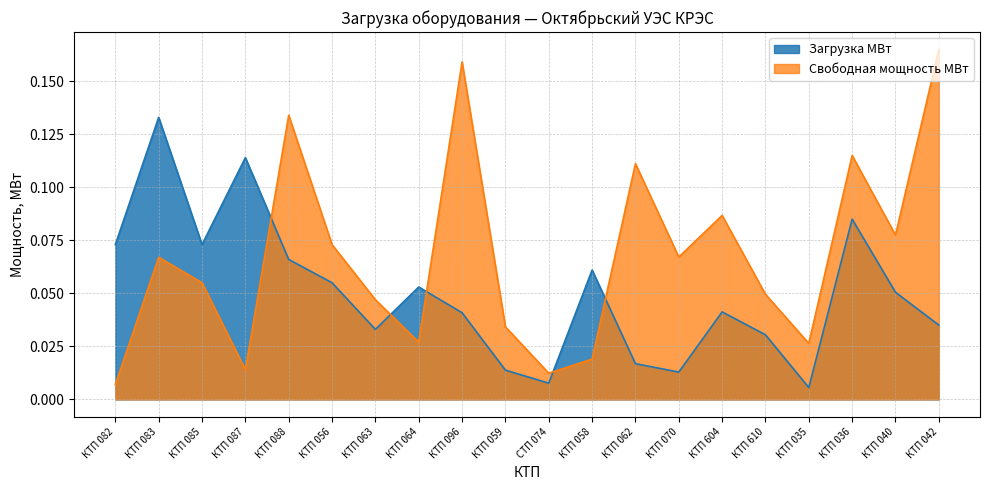

What is the spread (max minus min) of values at КТП 062?

0.1